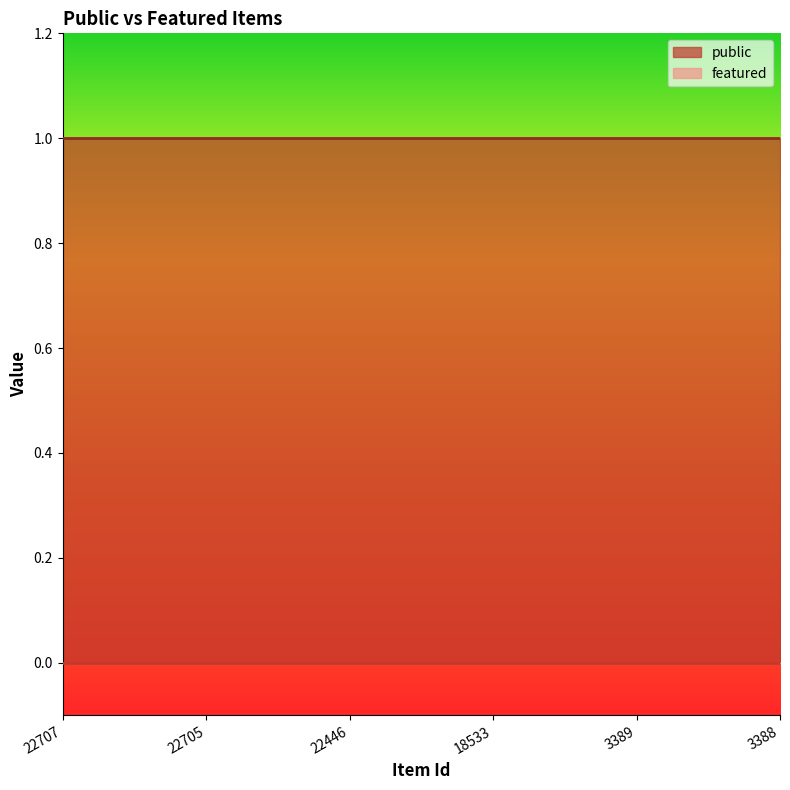

At 3388, list the series in order from largest to smallest.

public, featured